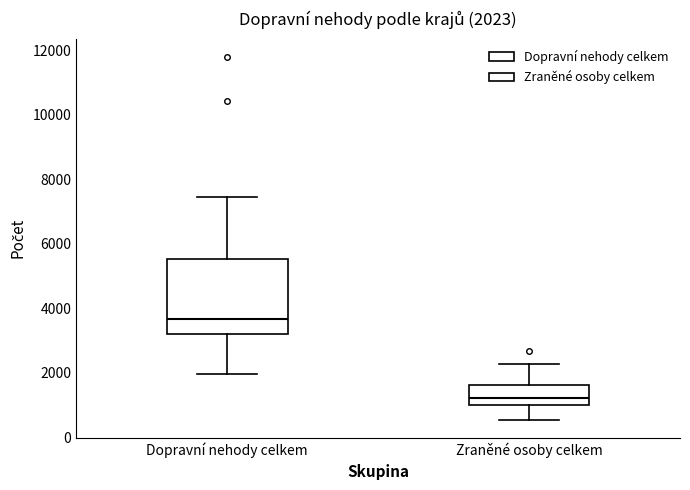

Comparing the boxes themselves (not the whiskers), which one is the tallest?

Dopravní nehody celkem